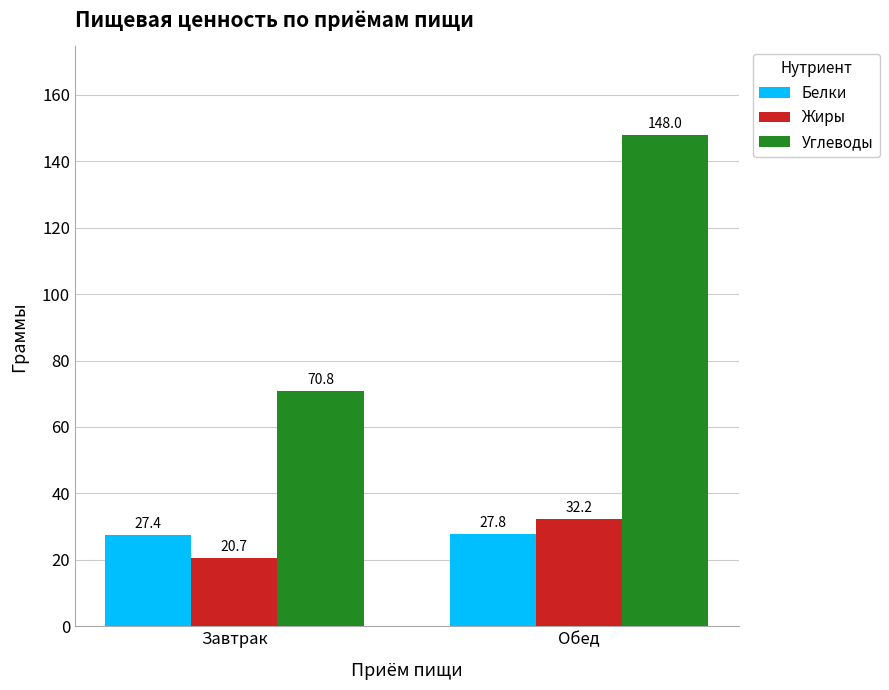

Which series has the widest spread of values?

Углеводы